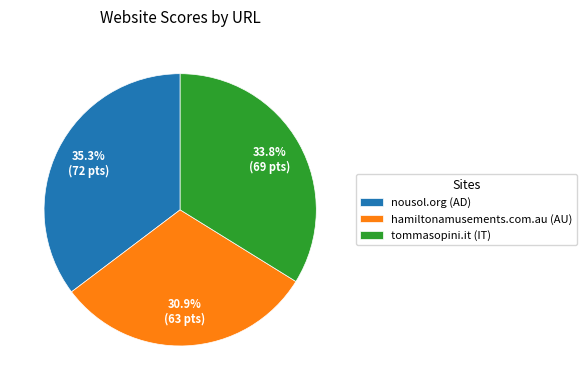

Is there any slice that represents more than half of the pie?

No